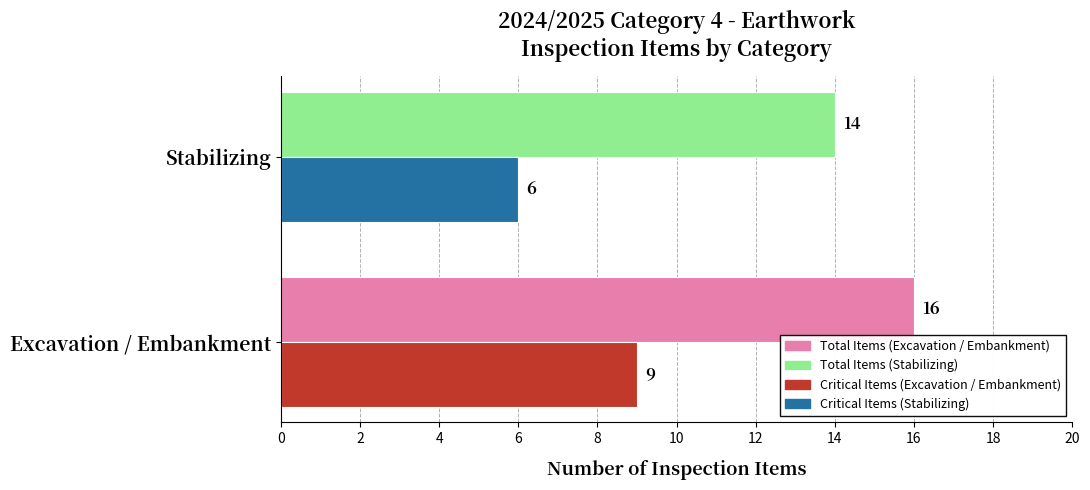

What is the minimum value shown in the chart?

6